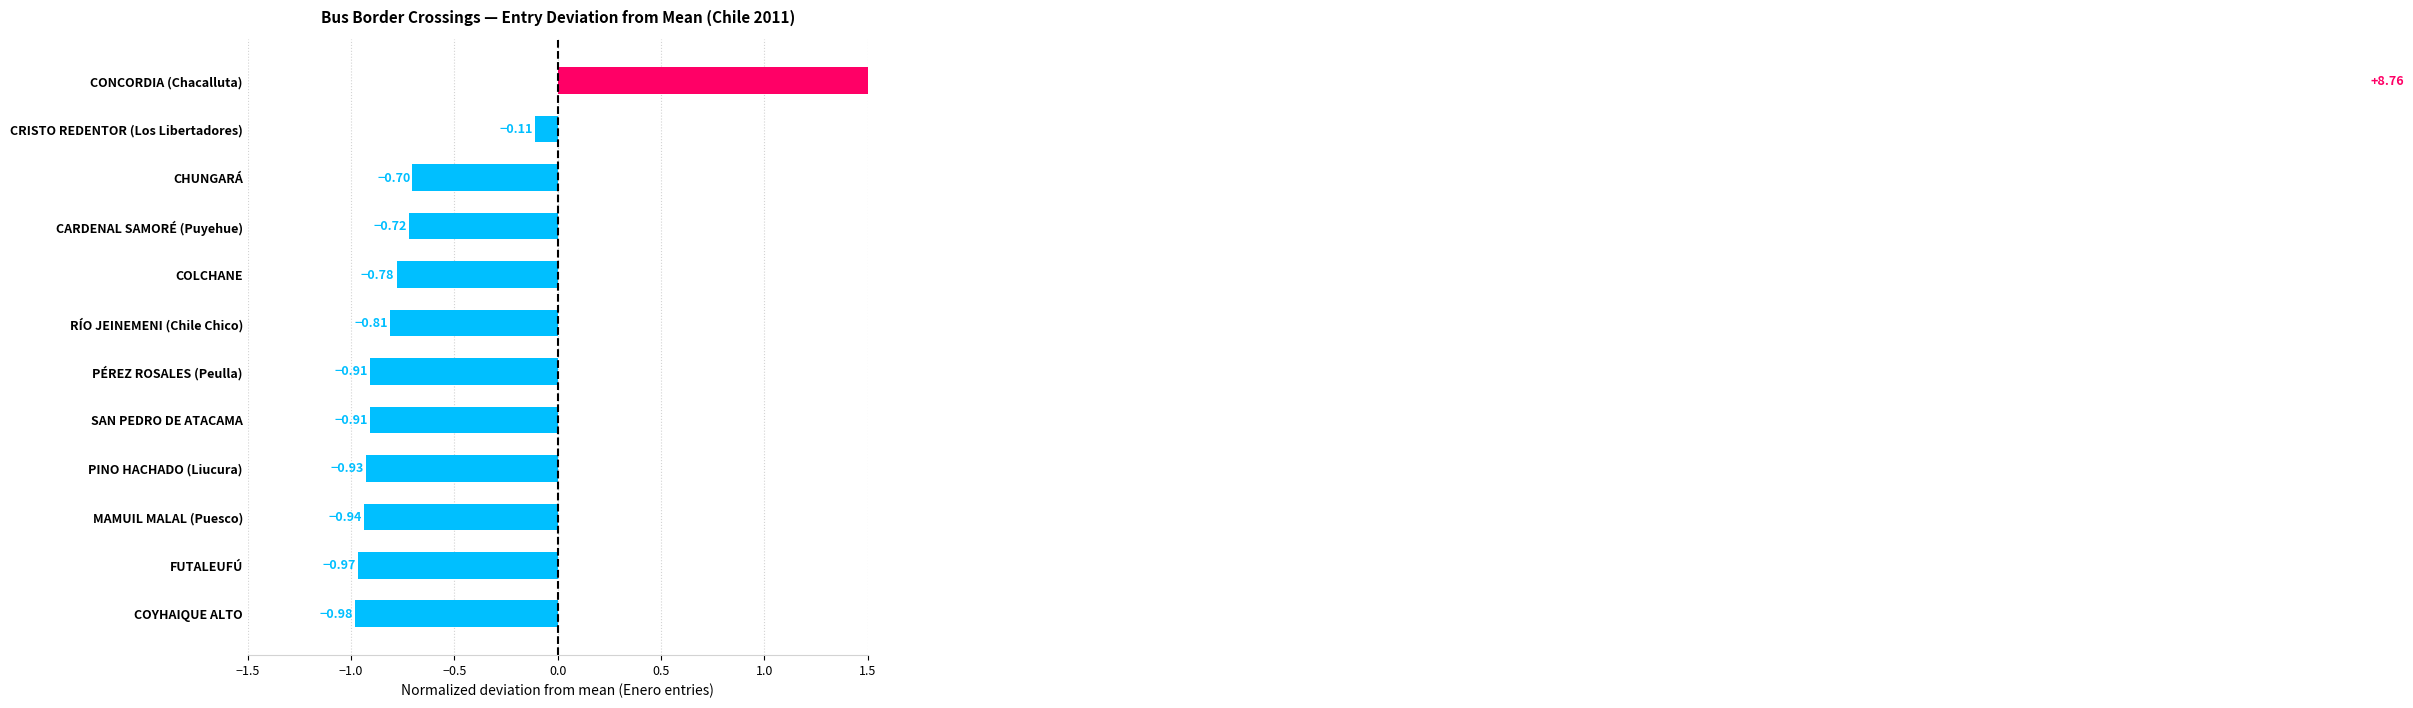

How many values exceed 0?

1